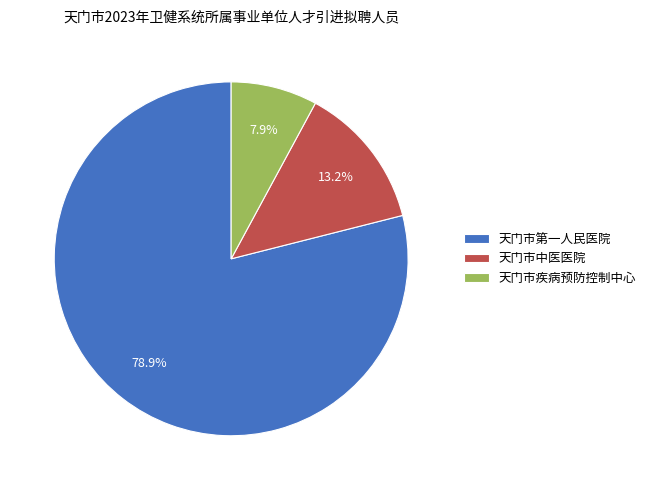

Does 天门市第一人民医院 account for over 50% of the chart?

Yes